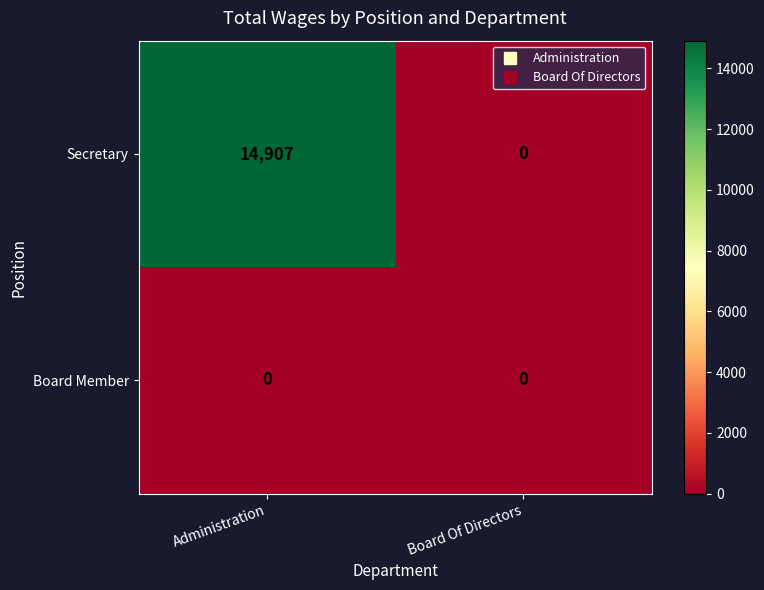

At Administration, list the series in order from largest to smallest.

Secretary, Board Member